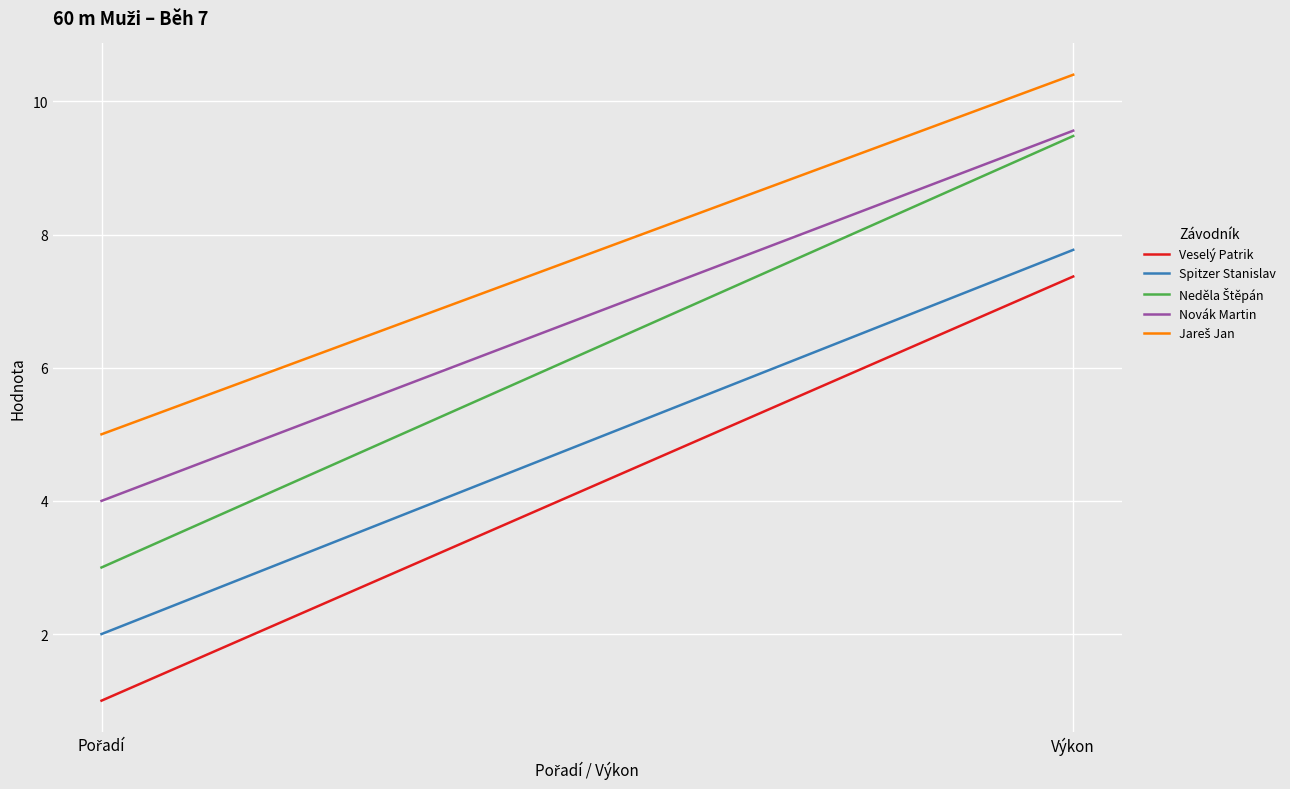

What position from the right is Pořadí?

2